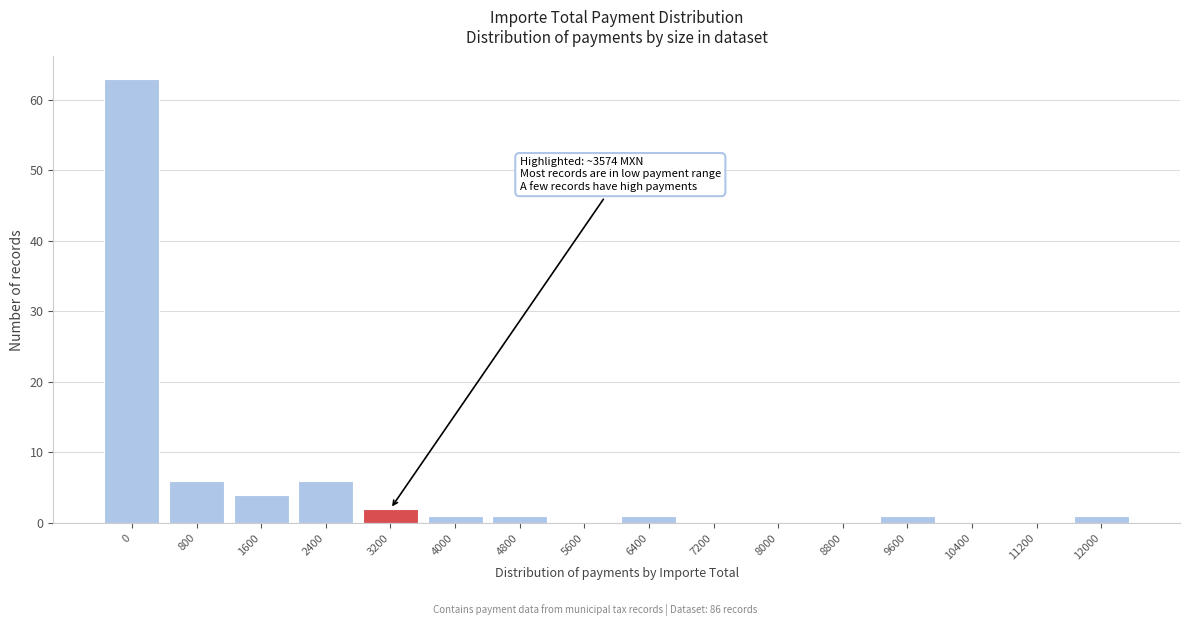

Reading left to right, transcribe all the data shown in this chart.

0=63	800=6	1600=4	2400=6	3200=2	4000=1	4800=1	5600=0	6400=1	7200=0	8000=0	8800=0	9600=1	10400=0	11200=0	12000=1